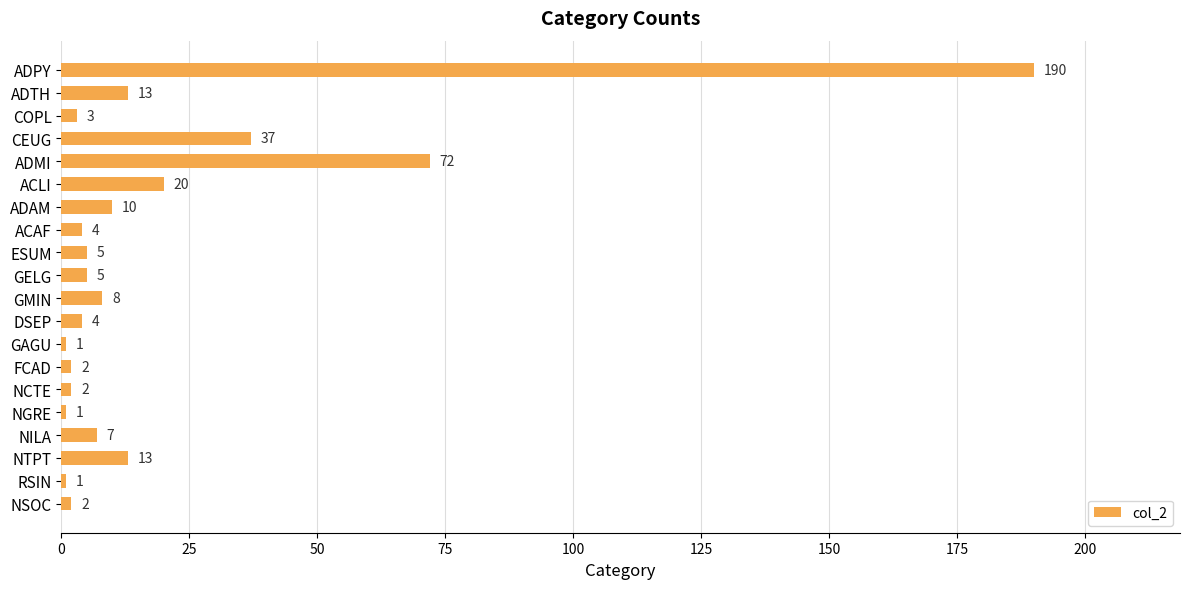

Reading bottom to top, list all the values displayed in this chart.

NSOC=2	RSIN=1	NTPT=13	NILA=7	NGRE=1	NCTE=2	FCAD=2	GAGU=1	DSEP=4	GMIN=8	GELG=5	ESUM=5	ACAF=4	ADAM=10	ACLI=20	ADMI=72	CEUG=37	COPL=3	ADTH=13	ADPY=190